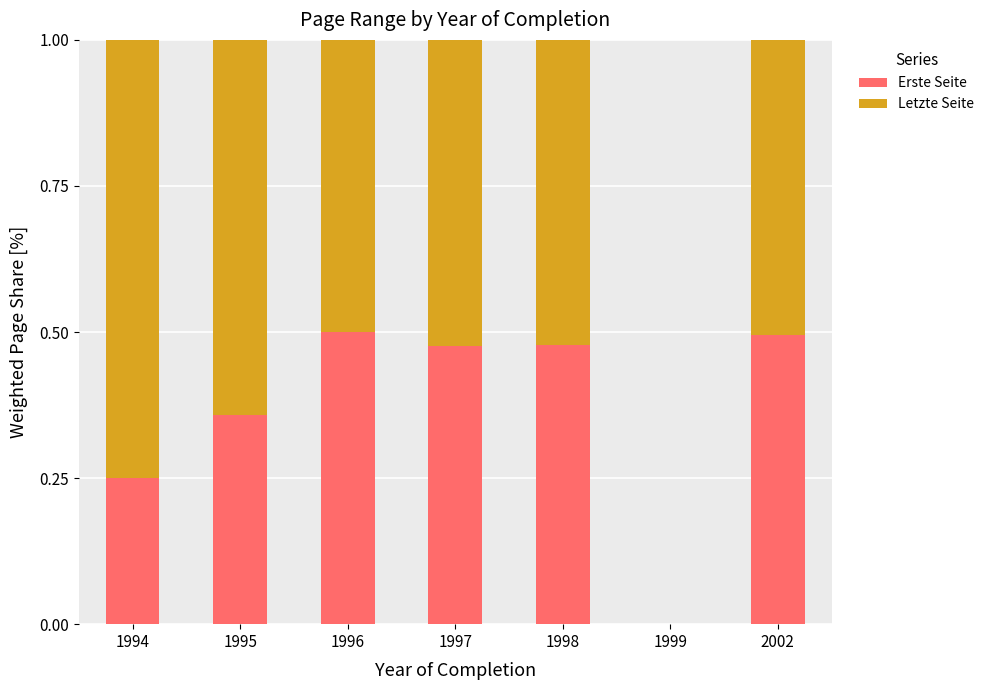

Is it true that Erste Seite equals 0.0 at 1999?

True